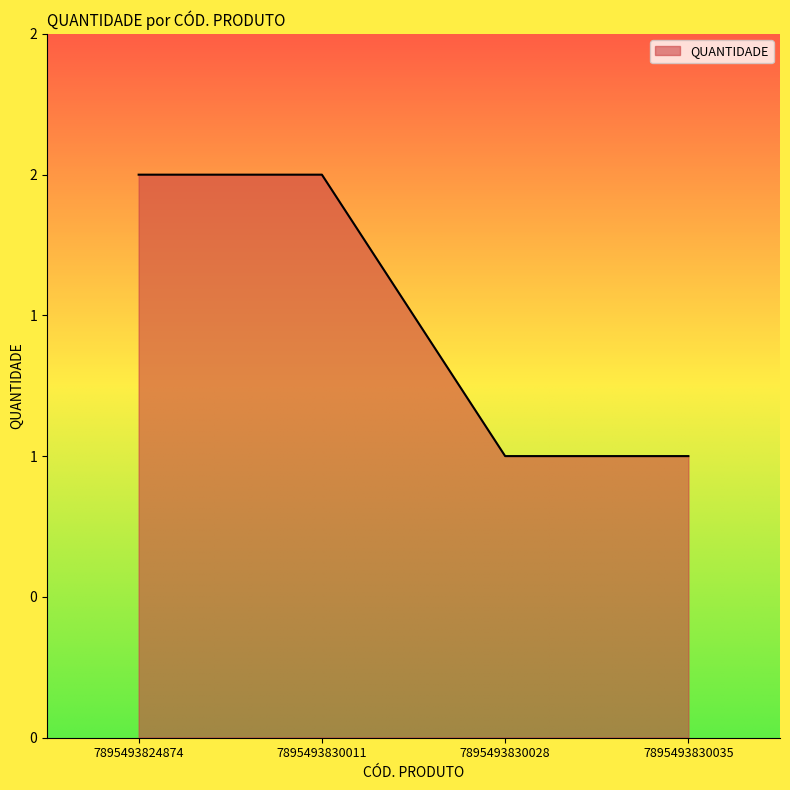

Does the chart display data point markers on the line(s)?

No